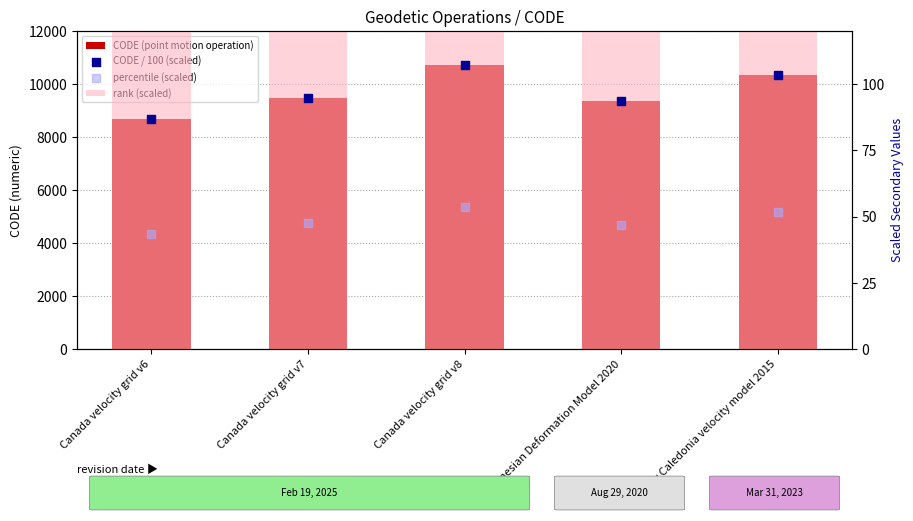

Is the value of CODE (point motion operation) at Canada velocity grid v6 greater than the value of rank (scaled) at Canada velocity grid v8?

Yes